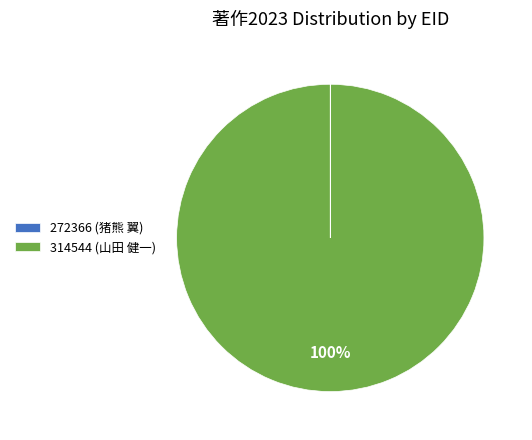

To the nearest percent, what is the average slice percentage?

50%